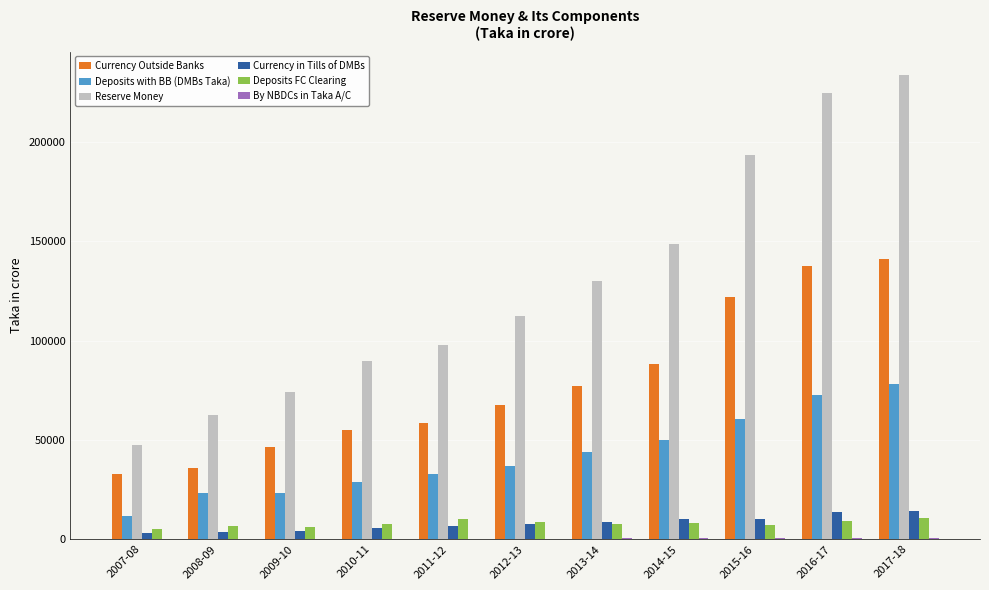

Does the chart contain stacked bars?

No